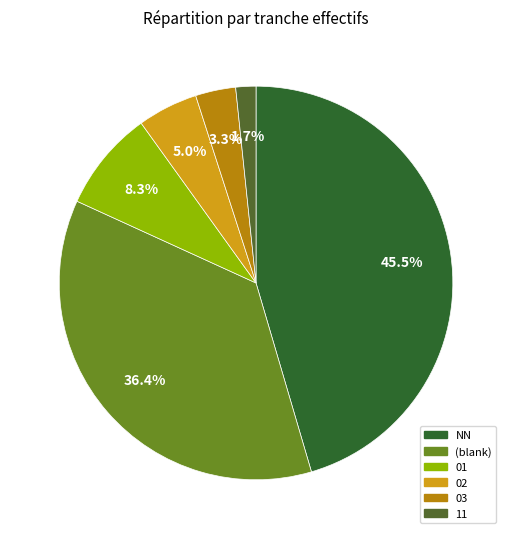

To the nearest percent, what is the difference between the largest and smallest slice percentages?

44%